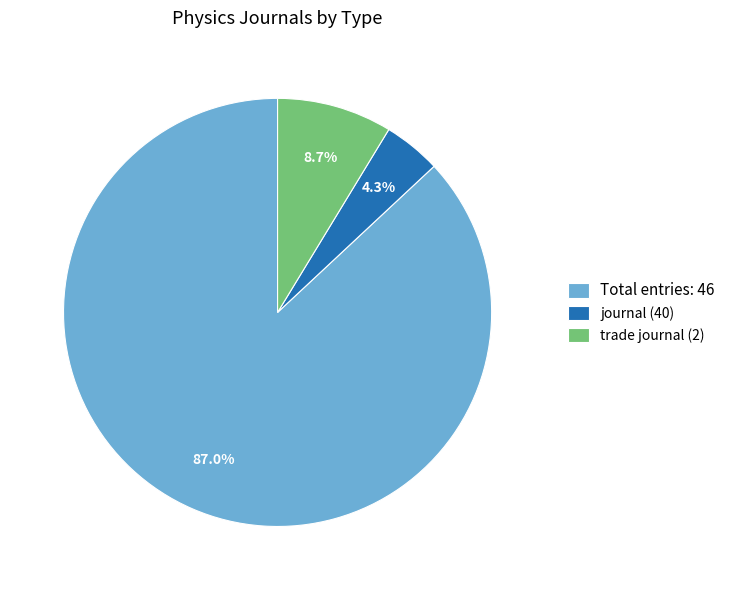

Is journal (40) the majority of the pie?

No